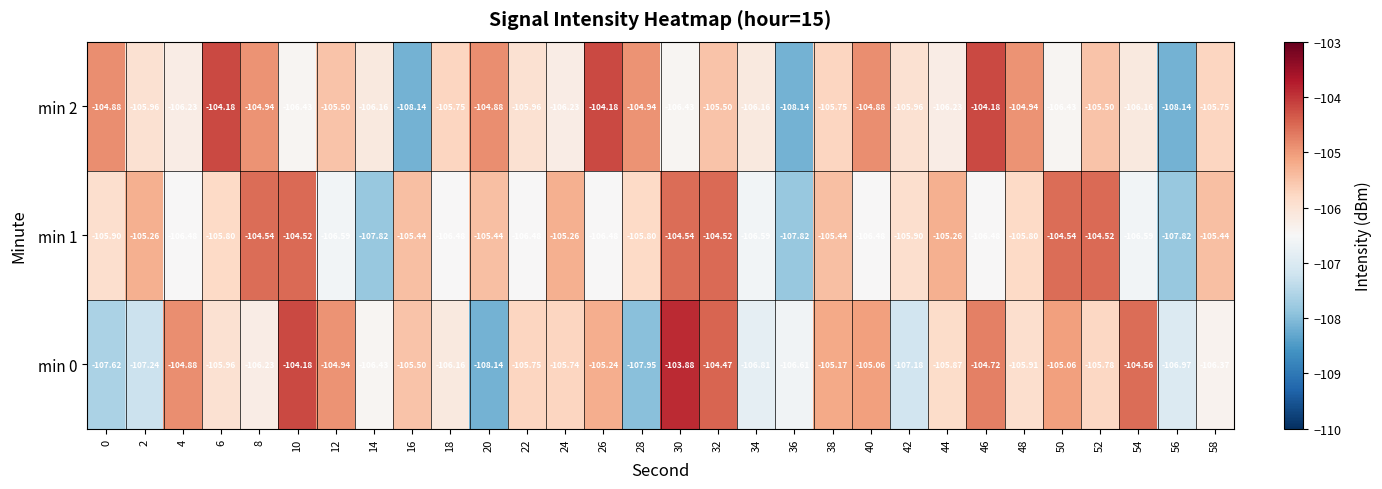

What is the total value across all series at 16?

-319.1